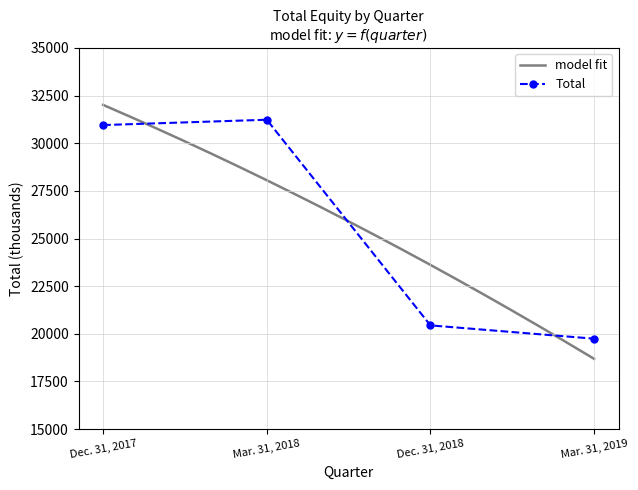

Reading right to left, extract all data points from this chart.

19743	20441	31232	30953